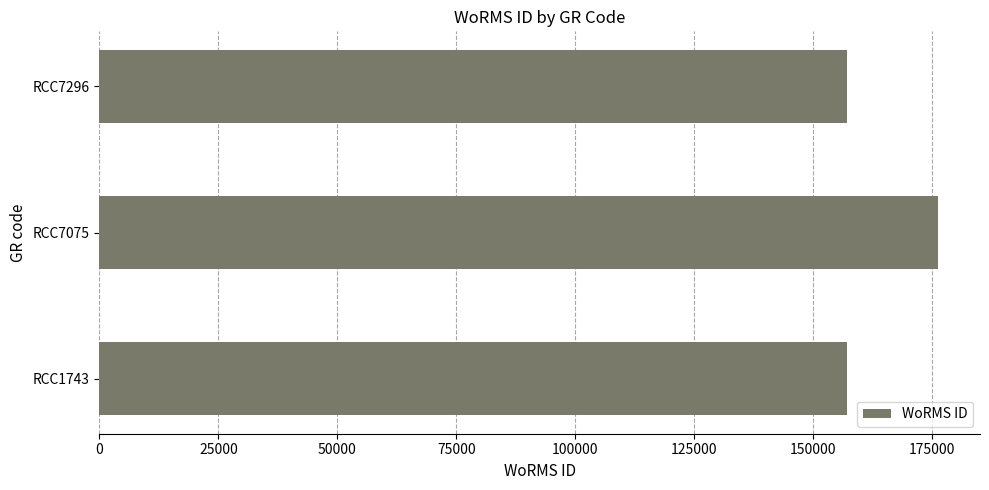

What is the average value?

163471